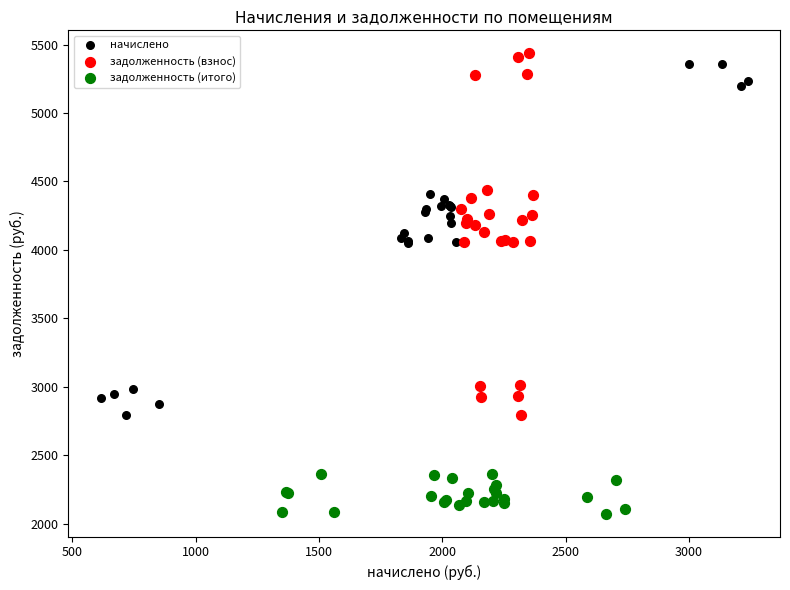

Which series contains the highest Y value?

задолженность (взнос)